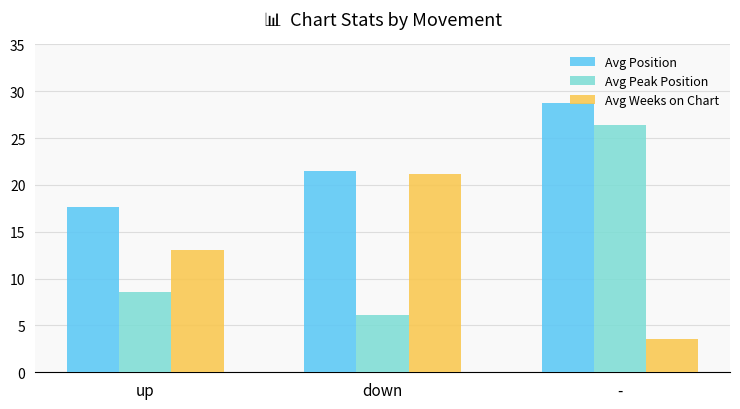

What is the minimum value for Avg Position?

17.6